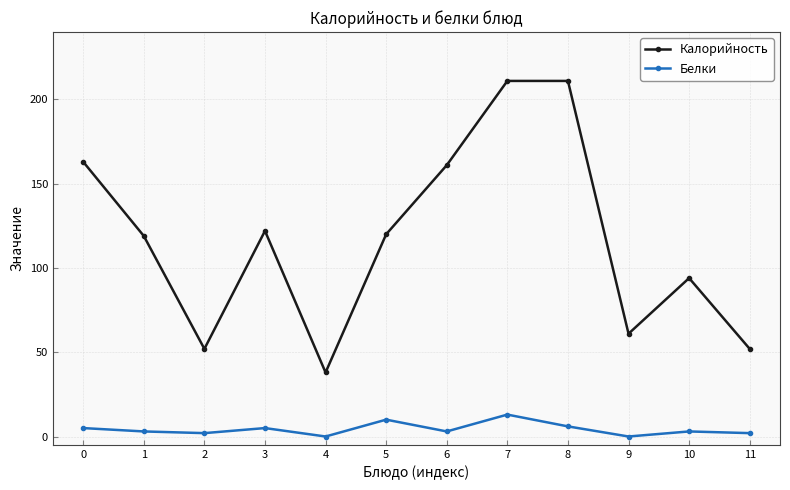

Is the value of Калорийность at 9 greater than the value of Белки at 1?

Yes